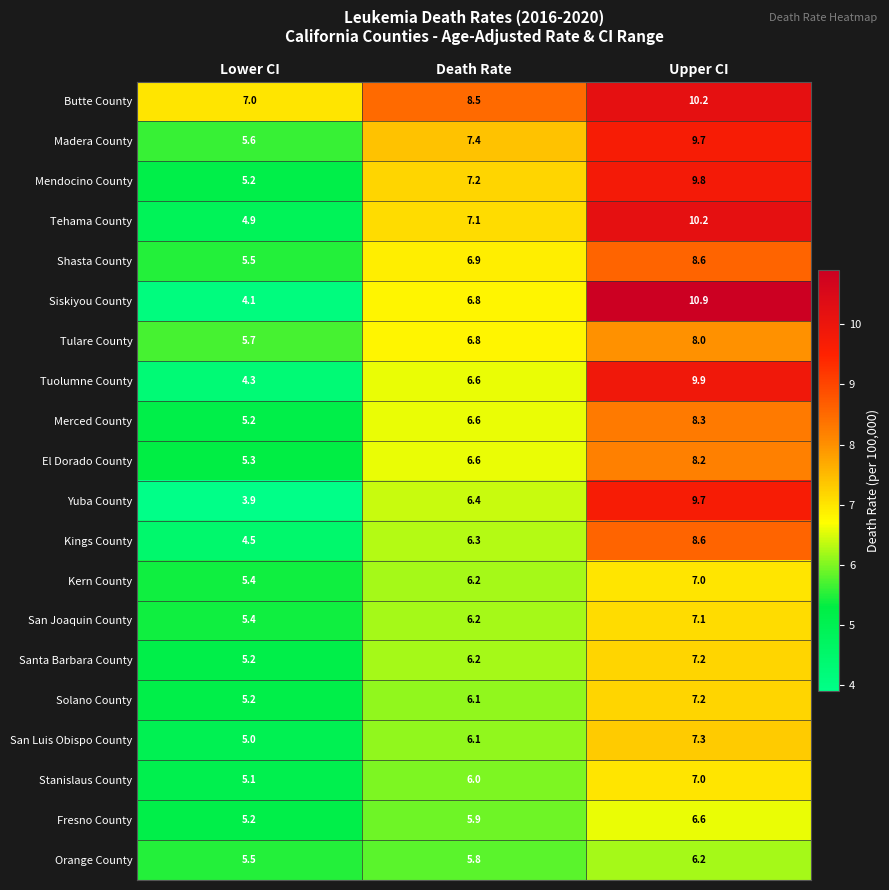

What is the difference between the highest and lowest values at Death Rate?

2.7